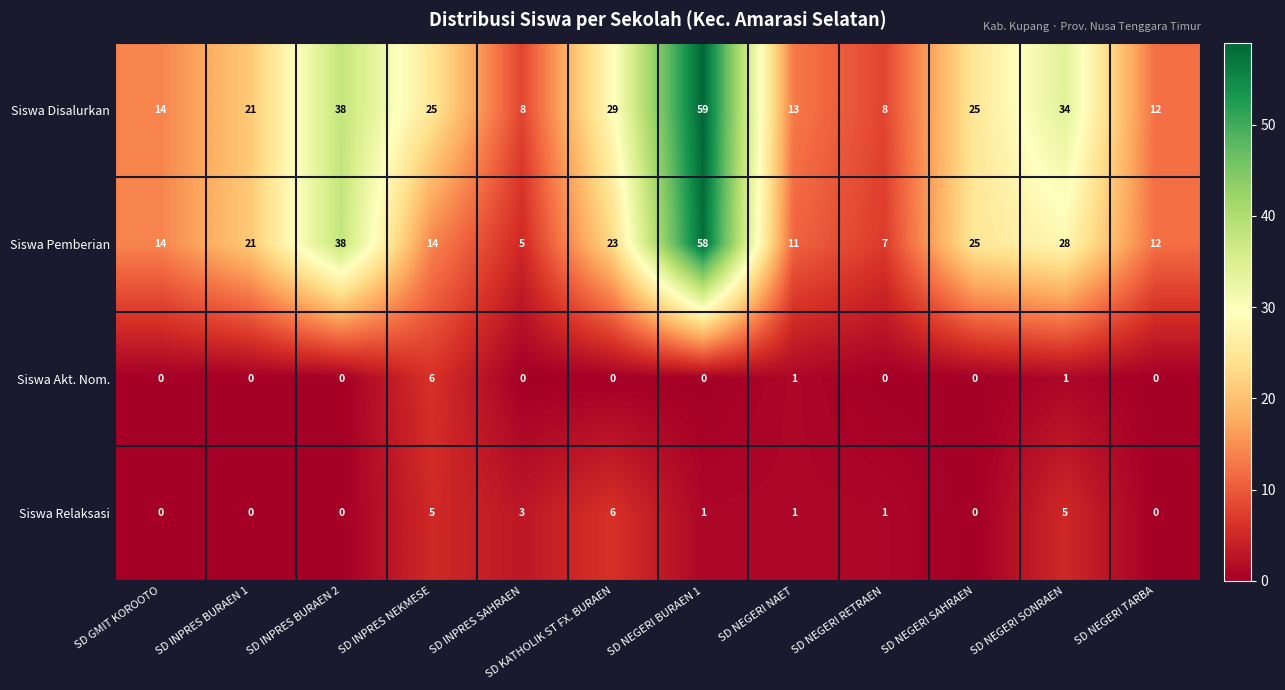

What is the total value across all series at SD GMIT KOROOTO?

28